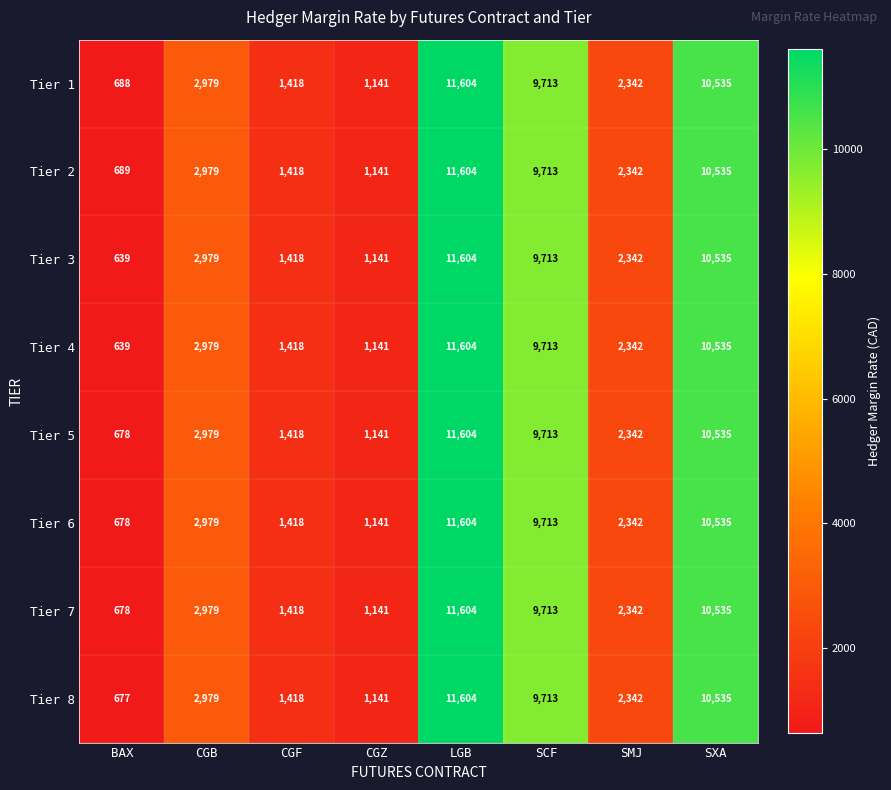

True or false: Tier 2 has a value of 11604 at LGB.

True